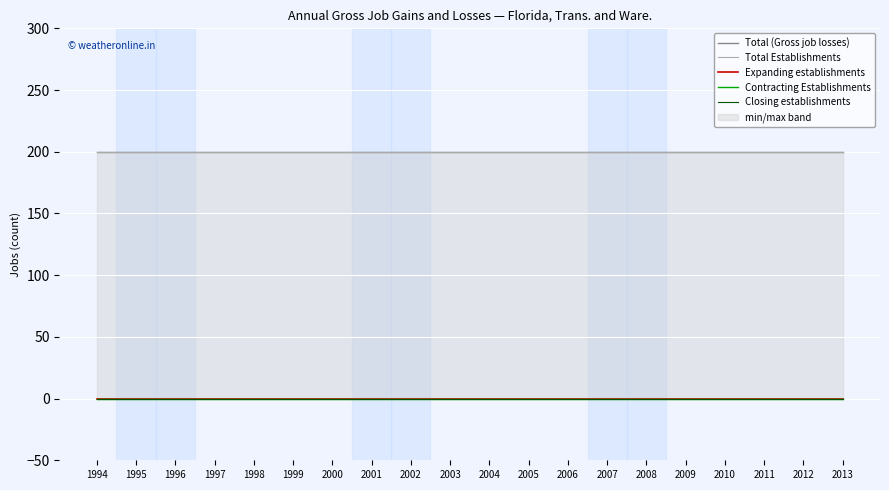

Is the value of Closing establishments at 2012 greater than the value of Total Establishments at 1998?

No